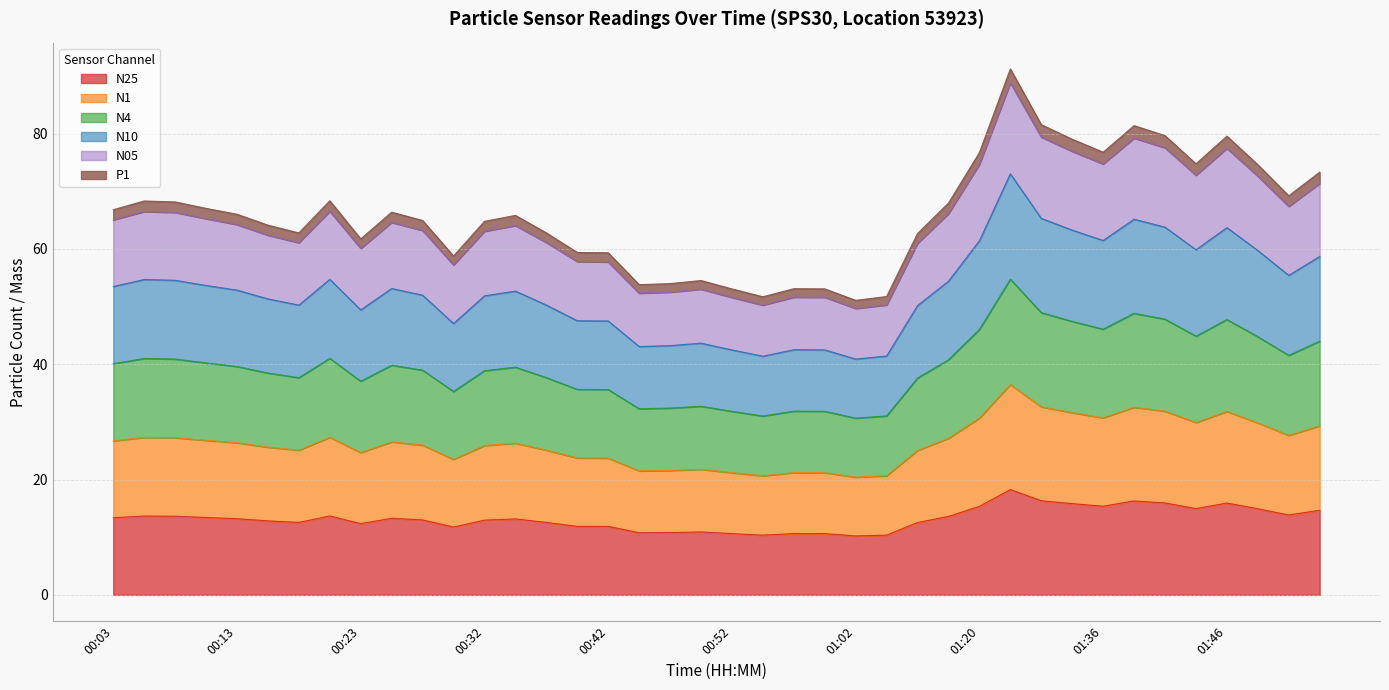

True or false: N4 has more than 1 interior local peaks.

True